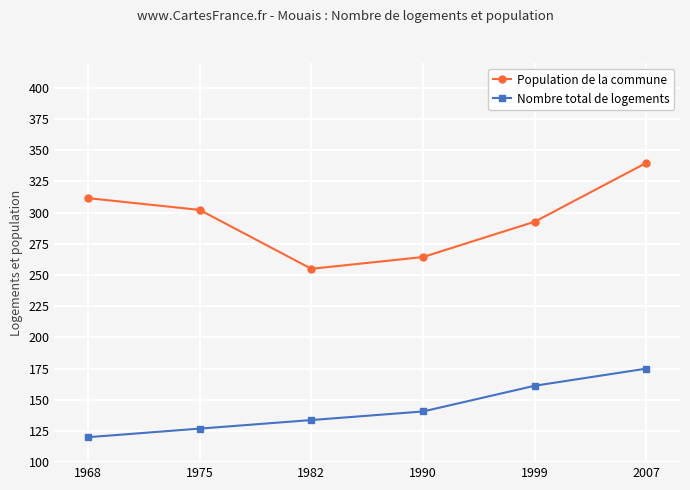

At which label does Population de la commune reach its minimum?

1982